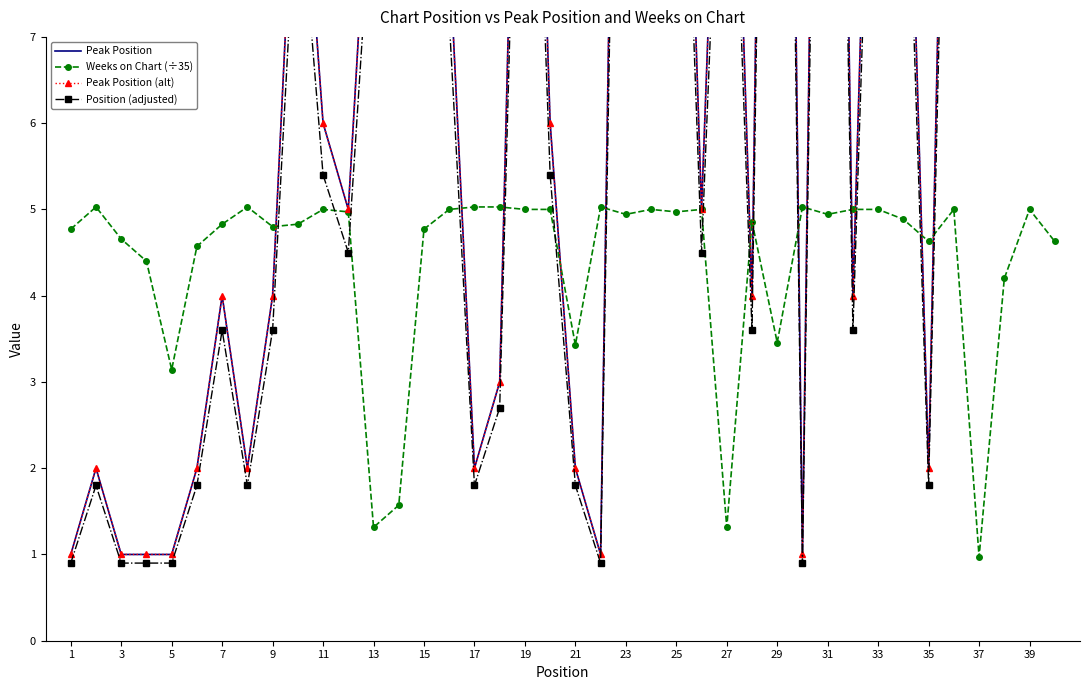

What is the maximum value for Weeks on Chart (÷35)?

5.0